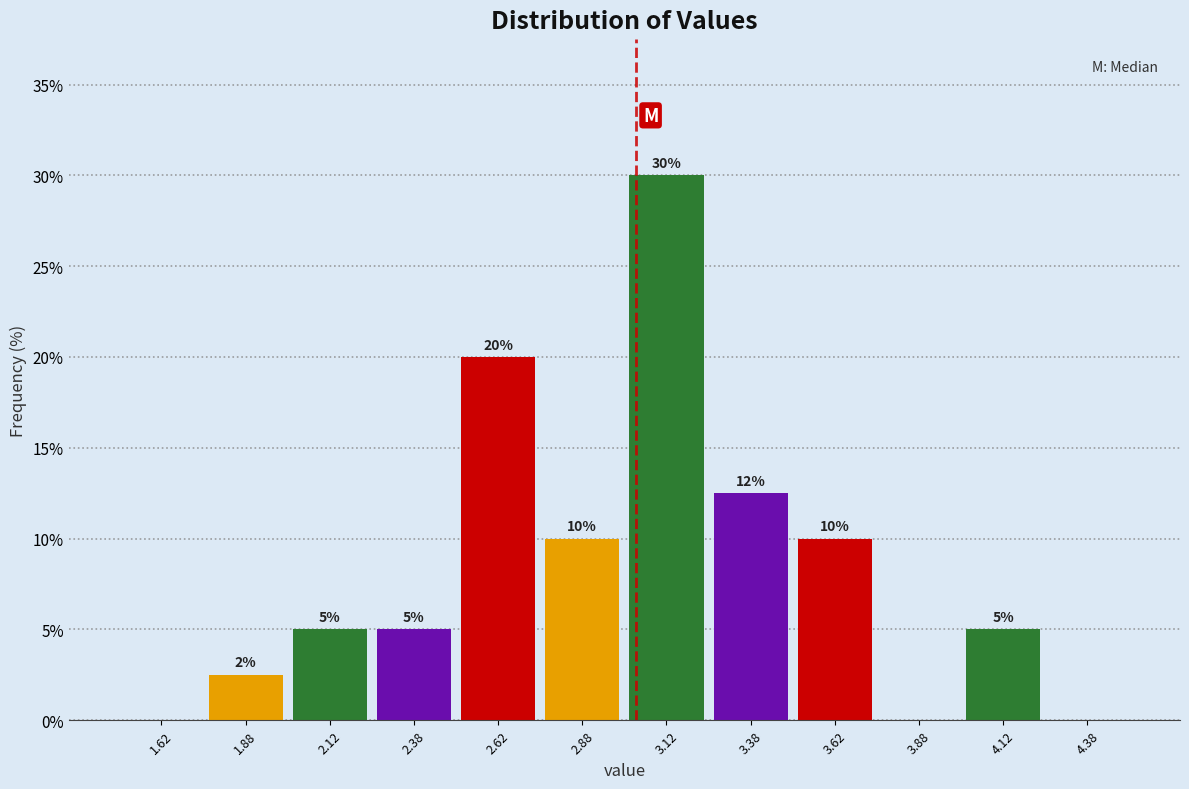

Over which range of the x-axis is the bar tallest?

3.00 to 3.25